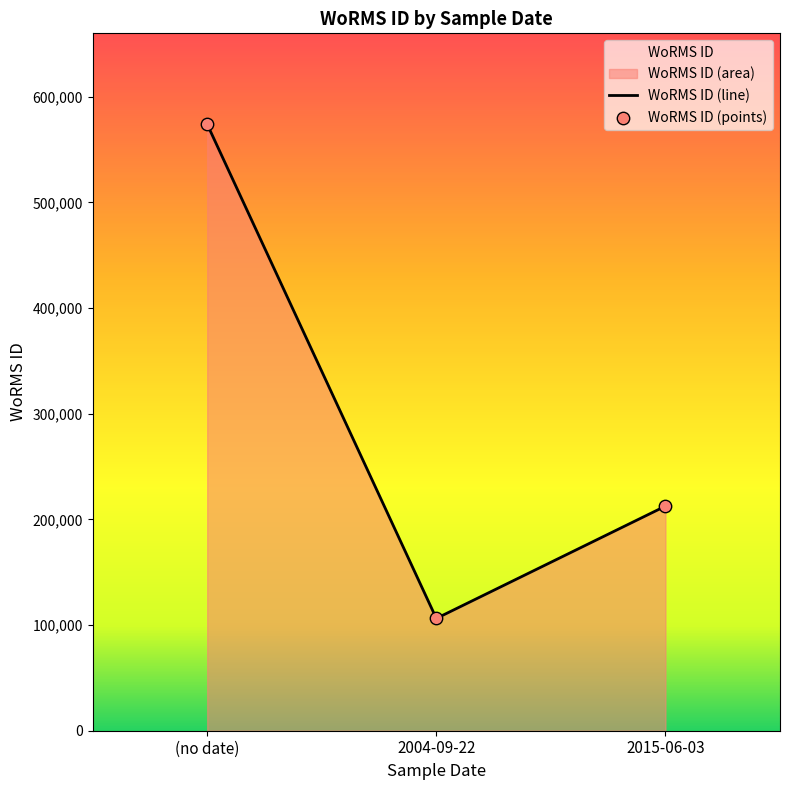

What is the change in value from (no date) to 2015-06-03?

-361385